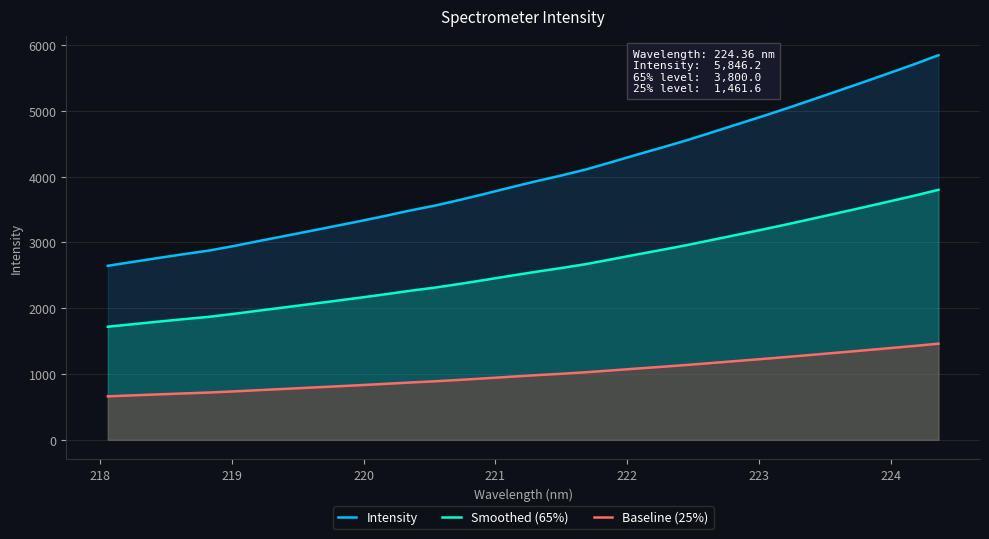

Count the number of data series in this chart.

3